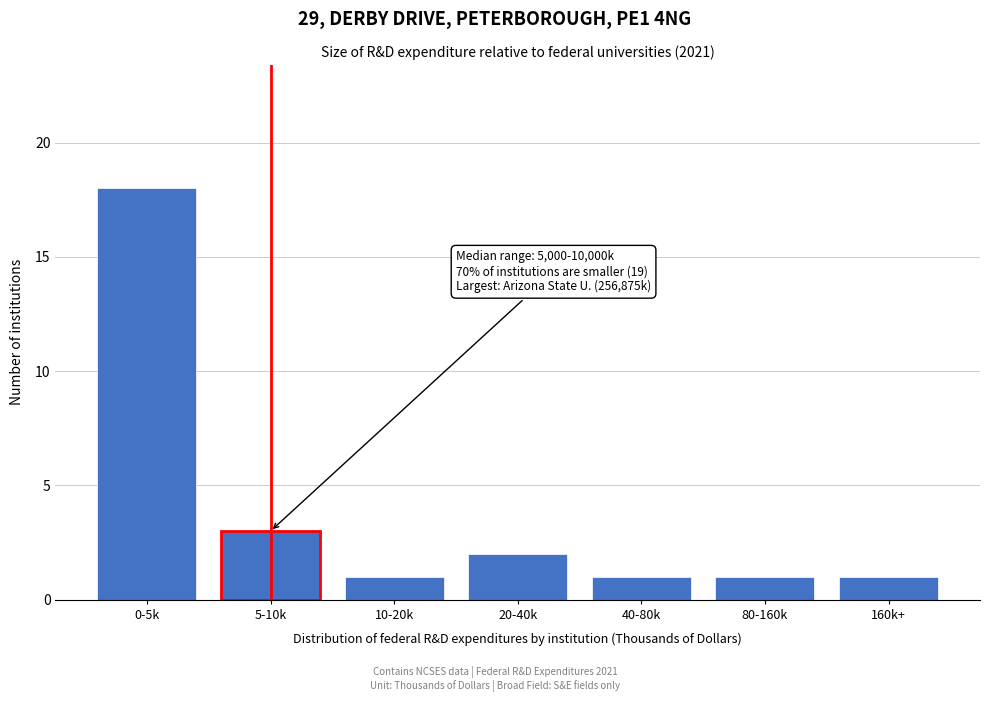

Reading left to right, list all the values displayed in this chart.

18	3	1	2	1	1	1